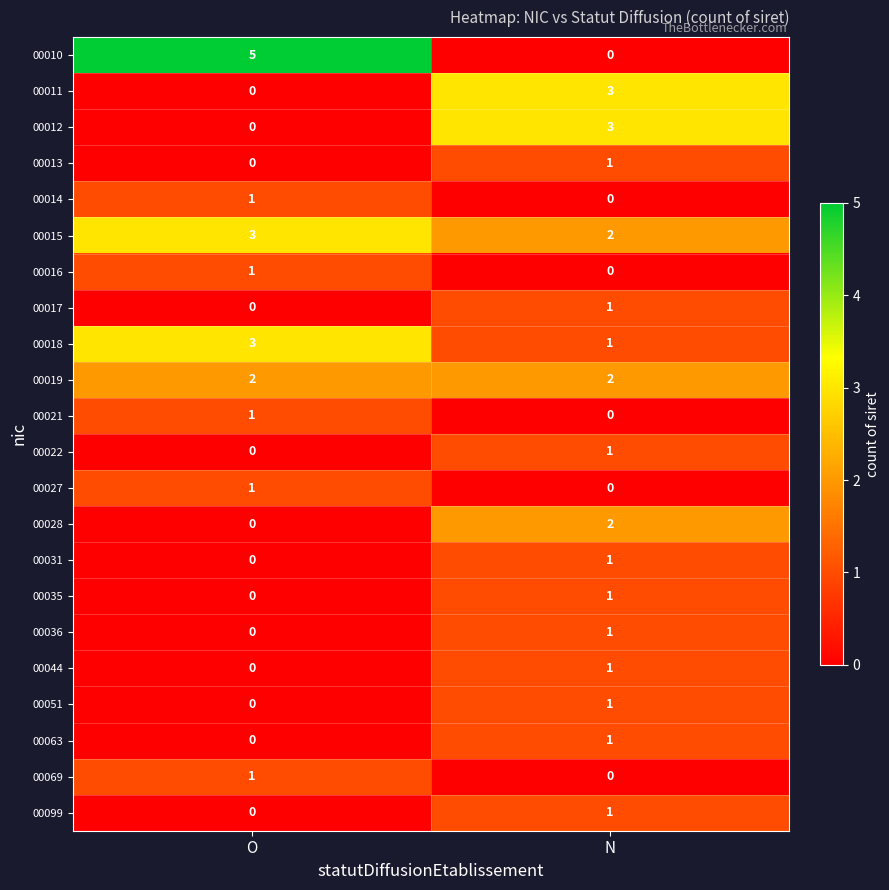

At which category is the sum across all series the highest?

N